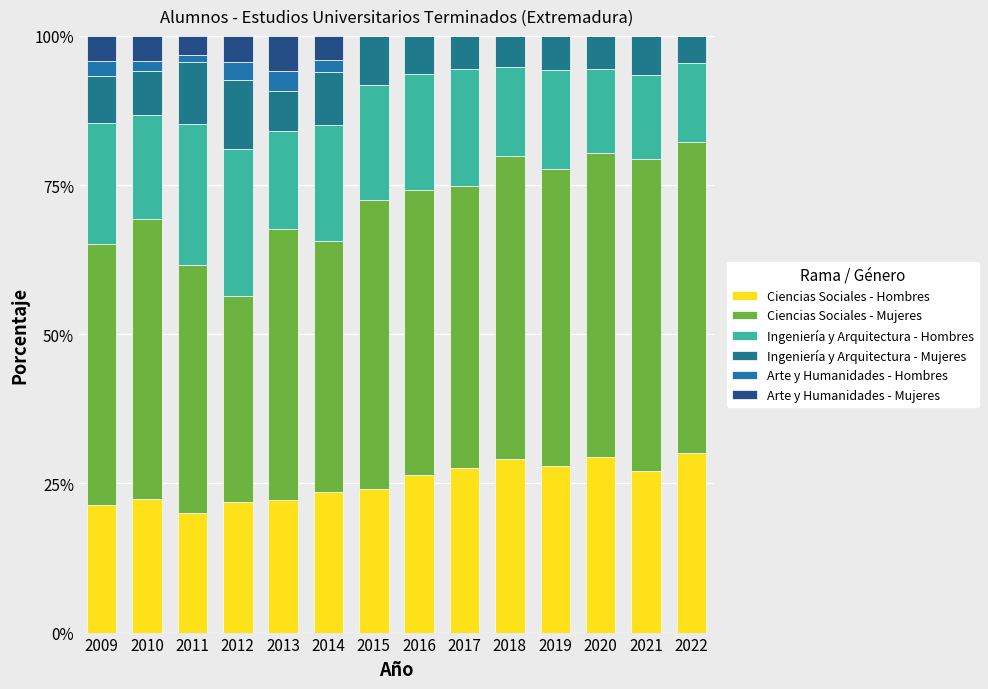

Are the bars grouped side by side (vs. stacked)?

No